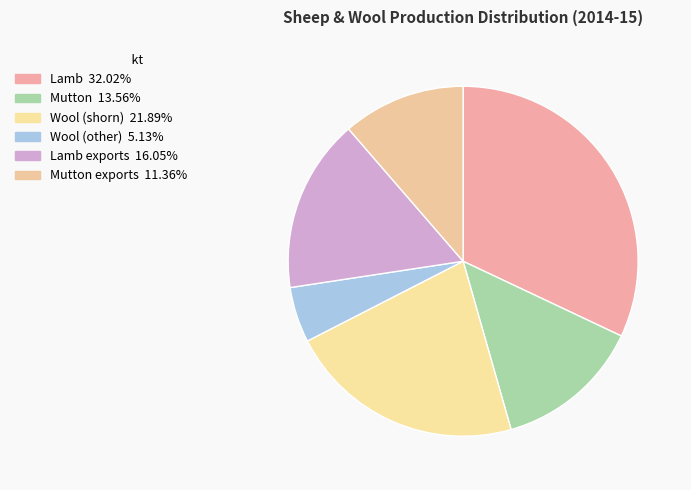

Which slice is the smallest?

Wool (other)